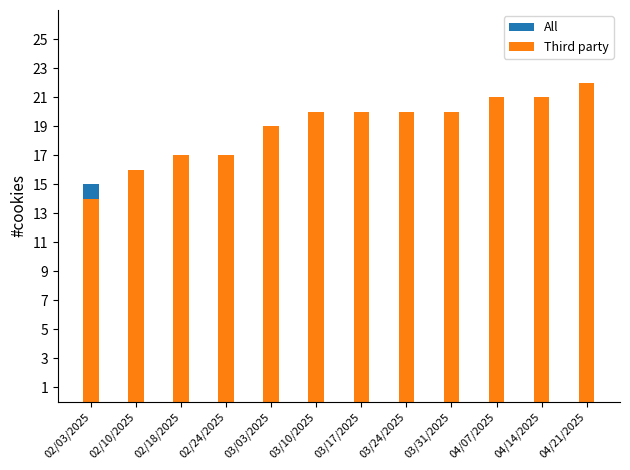

What is the sum of the Third party values at 03/17/2025 and 04/21/2025?

42